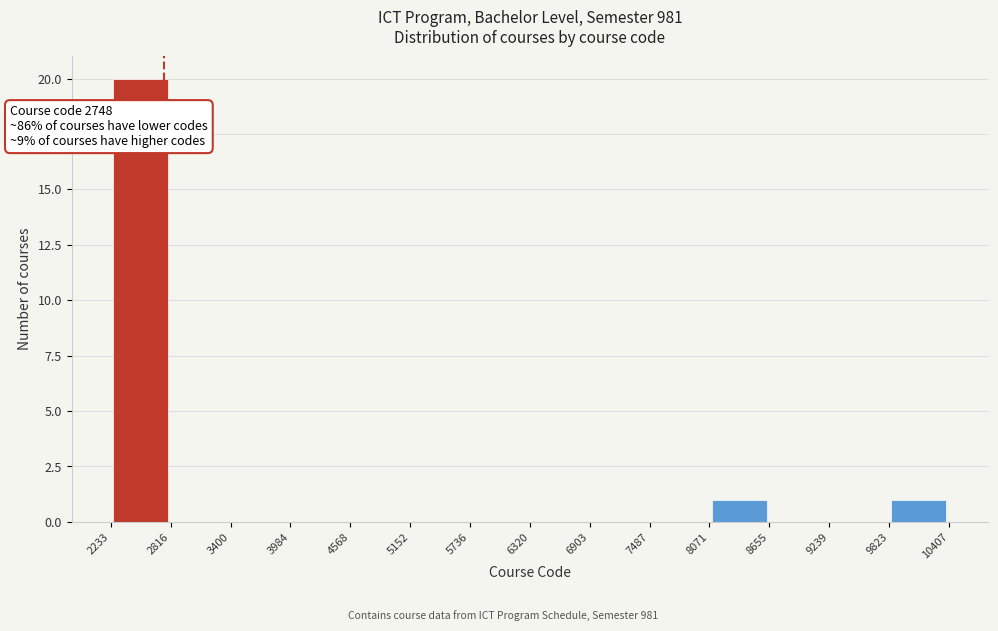

Over which range of the x-axis is the bar tallest?

2233 to 2816